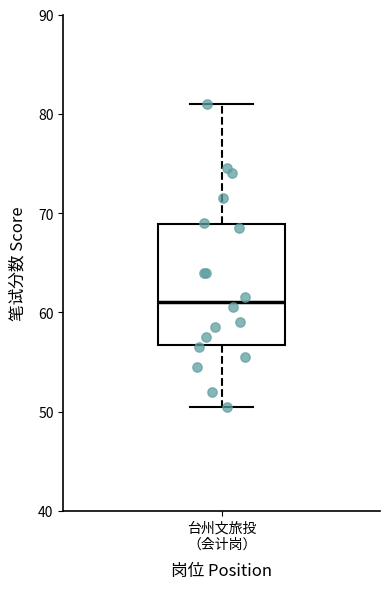

Read this box plot against the y-axis: the position of the median line, the range covered by the box, and the ends of both whiskers. The values are not printed on the chart, so give them approximately, as read against the axis.

median 61, box 57 to 69, whiskers 51 to 81